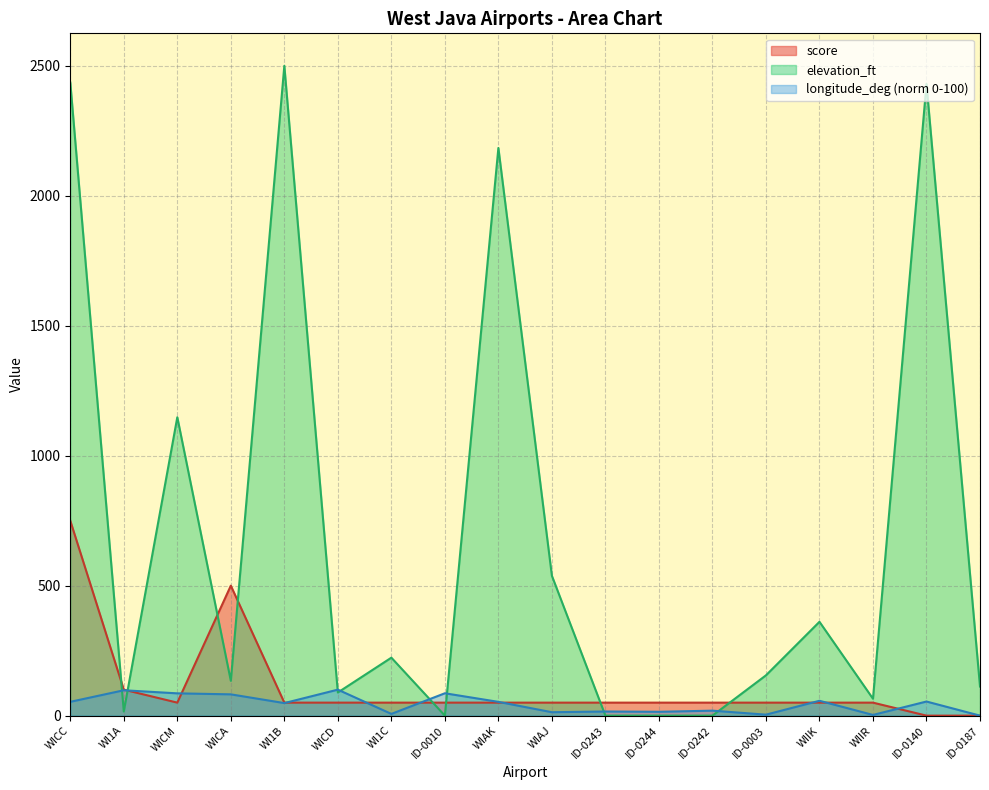

Reading left to right, extract all data points from this chart.

score: WICC=750.0	WI1A=100.0	WICM=50.0	WICA=500.0	WI1B=50.0	WICD=50.0	WI1C=50.0	ID-0010=50.0	WIAK=50.0	WIAJ=50.0	ID-0243=50.0	ID-0244=50.0	ID-0242=50.0	ID-0003=50.0	WIIK=50.0	WIIR=50.0	ID-0140=0.0	ID-0187=0.0
elevation_ft: WICC=2436.0	WI1A=16.0	WICM=1148.0	WICA=134.0	WI1B=2500.0	WICD=89.0	WI1C=223.0	ID-0010=0.0	WIAK=2184.0	WIAJ=538.0	ID-0243=0.0	ID-0244=0.0	ID-0242=0.0	ID-0003=155.0	WIIK=361.0	WIIR=65.0	ID-0140=2430.0	ID-0187=112.0
longitude_deg: WICC=53.1	WI1A=97.6	WICM=85.7	WICA=81.9	WI1B=48.2	WICD=100.0	WI1C=6.6	ID-0010=86.0	WIAK=53.0	WIAJ=13.1	ID-0243=15.9	ID-0244=14.8	ID-0242=19.1	ID-0003=3.7	WIIK=57.1	WIIR=2.7	ID-0140=54.3	ID-0187=0.0